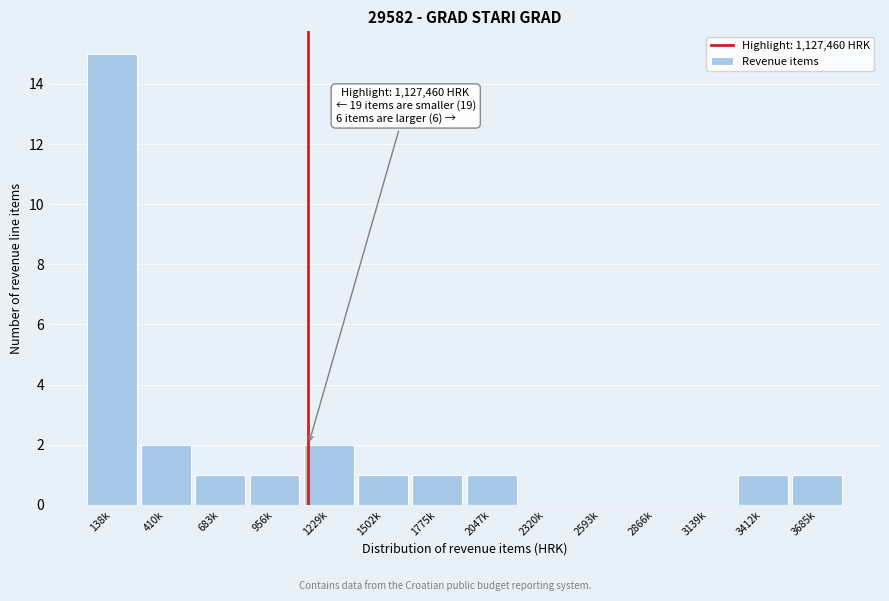

Reading left to right, extract all data points from this chart.

138k=15	410k=2	683k=1	956k=1	1229k=2	1502k=1	1775k=1	2047k=1	2320k=0	2593k=0	2866k=0	3139k=0	3412k=1	3685k=1